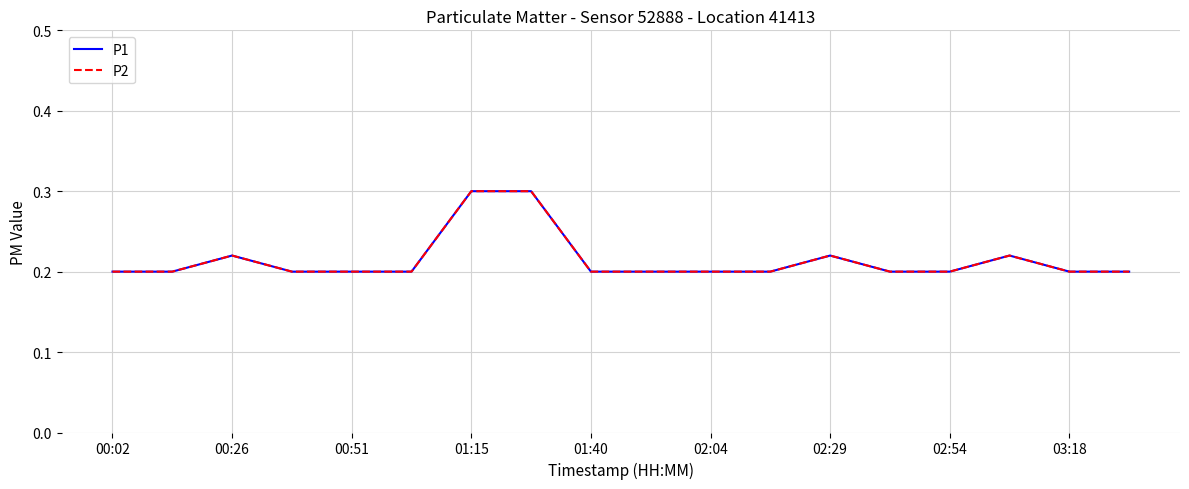

Does the chart have visible grid lines?

Yes